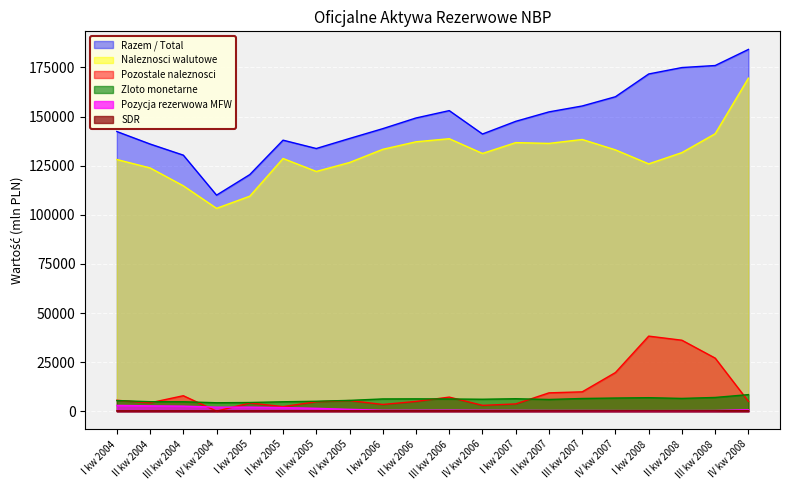

What is the difference between the maximum and minimum values in the Razem / Total series?

74169